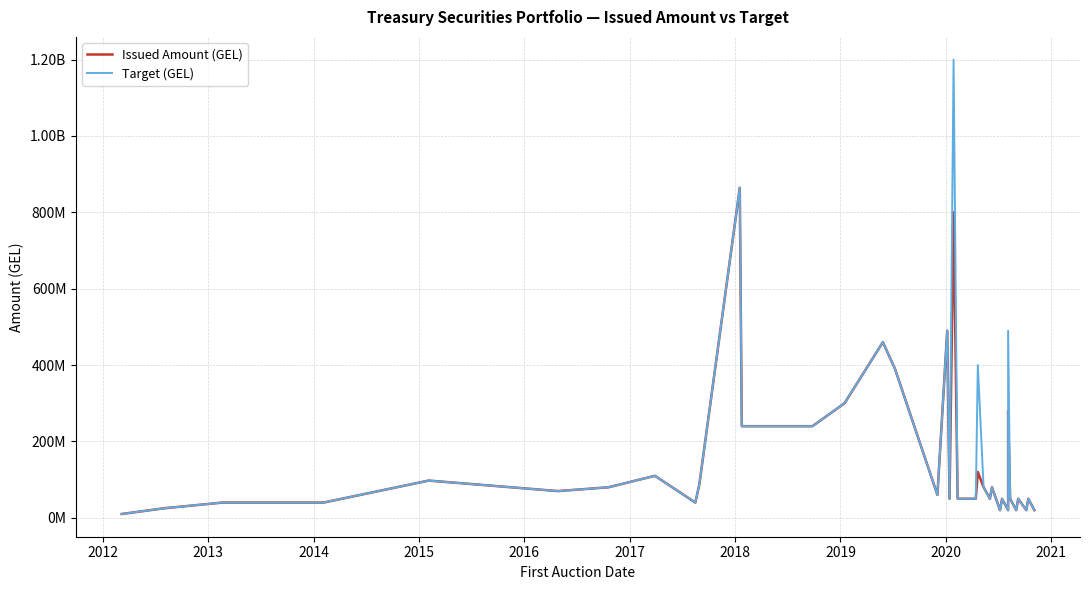

Is the value of Issued Amount (GEL) at 20 greater than the value of Target (GEL) at 28?

No